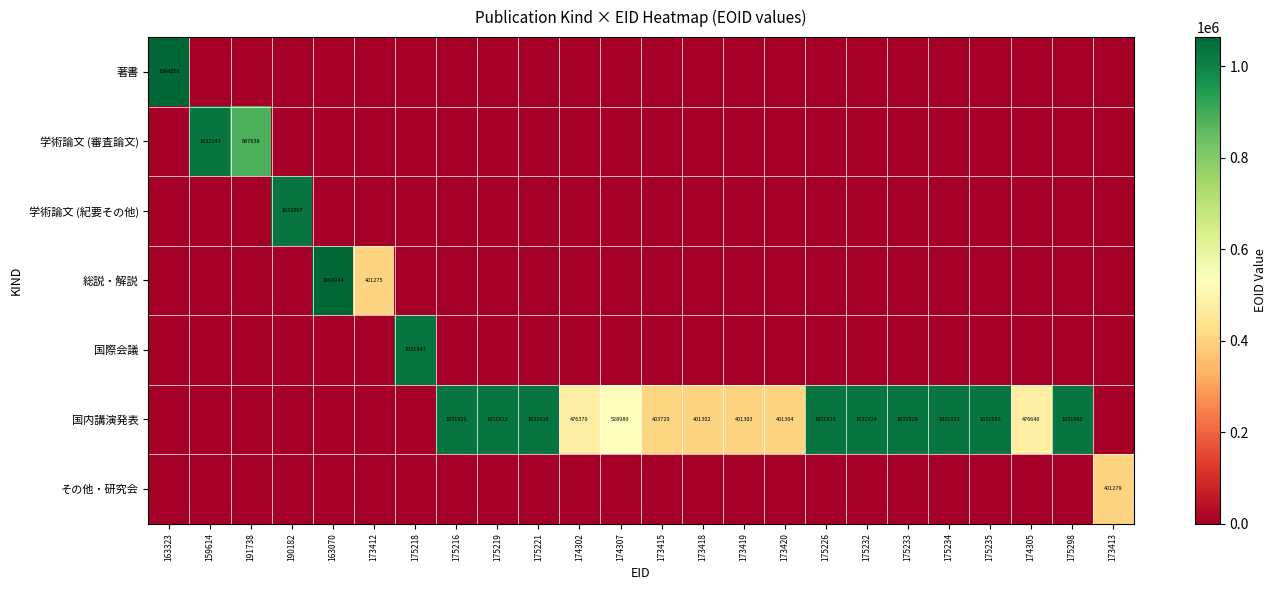

How many categories are shown in the chart?

24